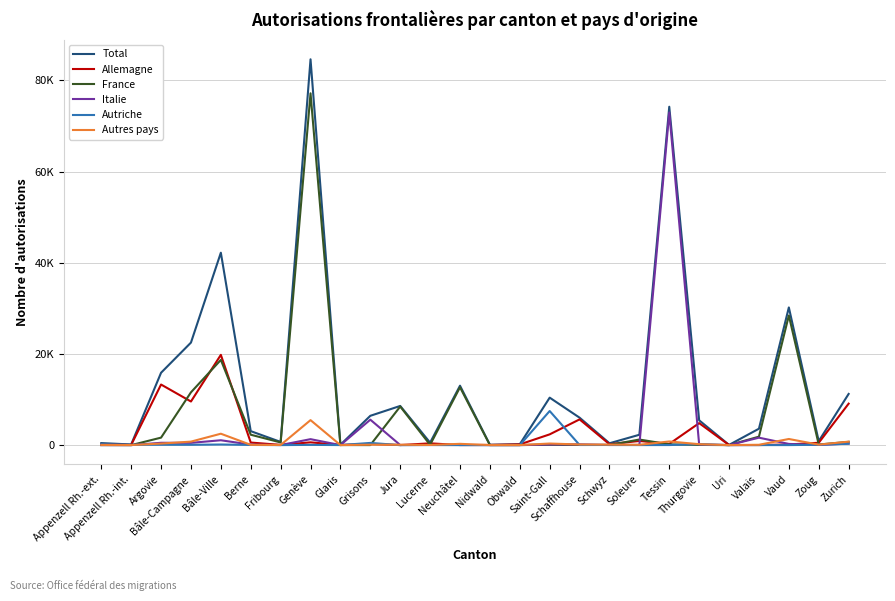

Count the number of data series in this chart.

6